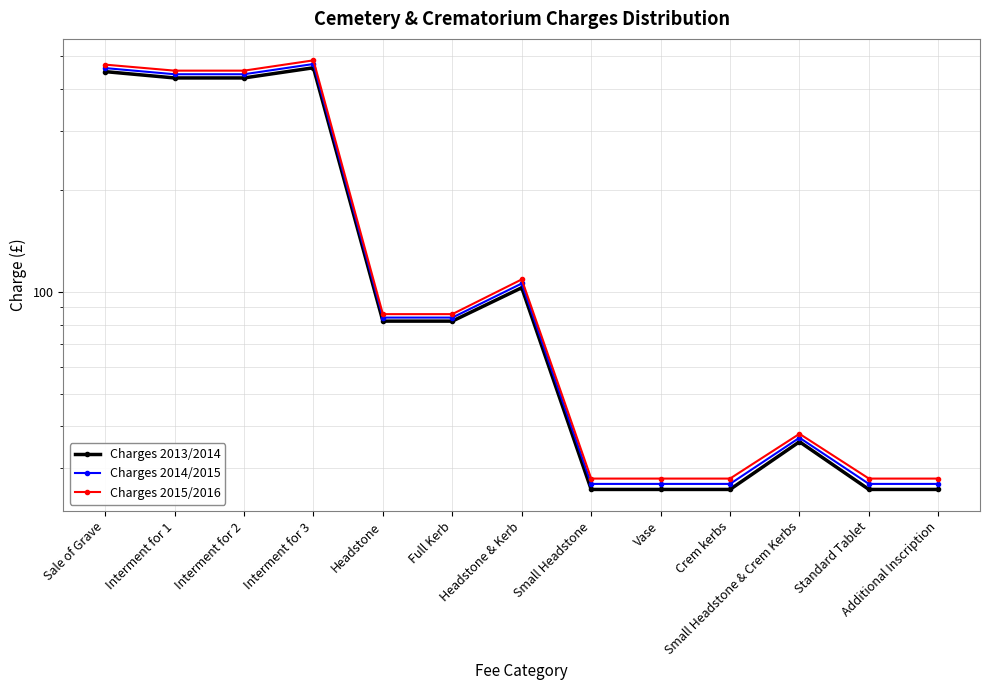

List the series in order of their overall mean, highest first.

Charges 2015/2016, Charges 2014/2015, Charges 2013/2014